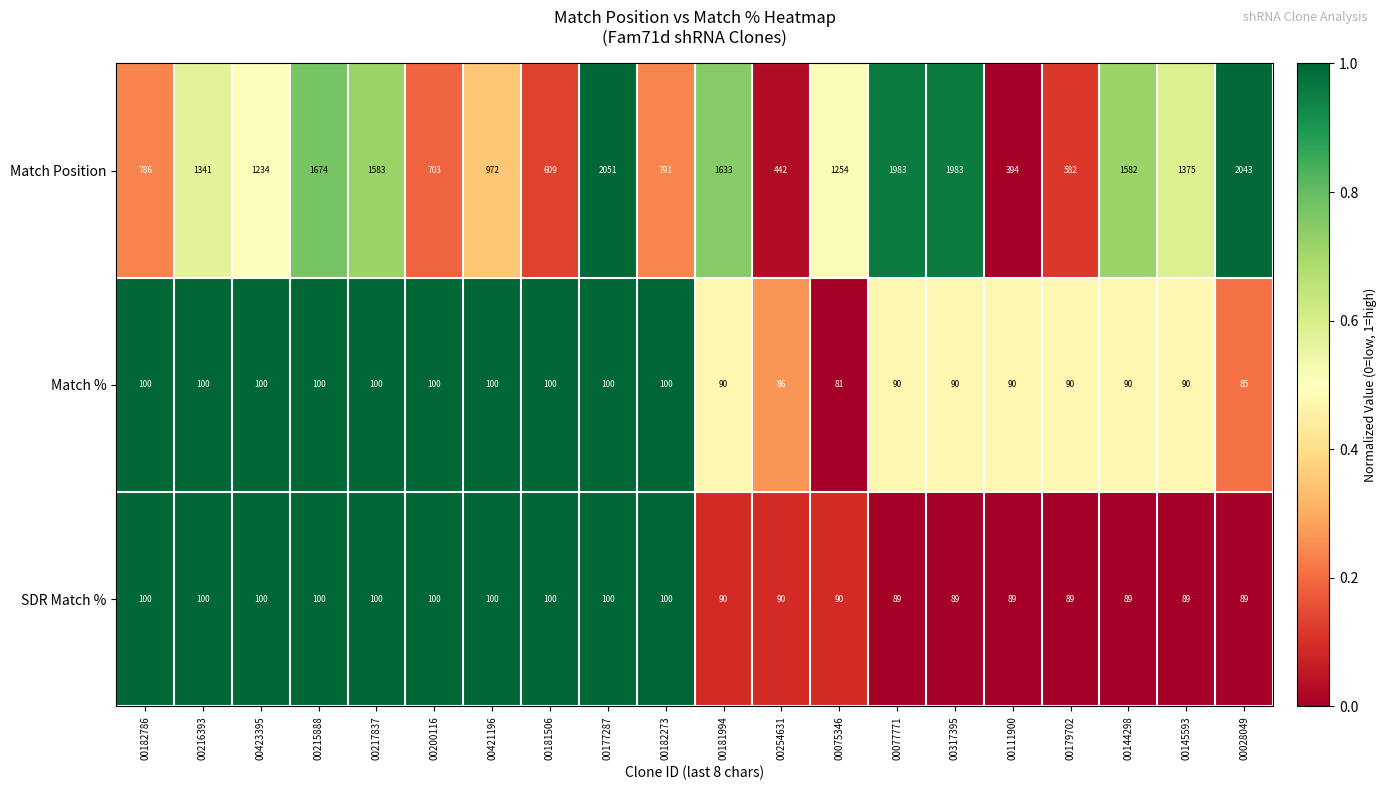

At which category is the sum across all series the highest?

00177287